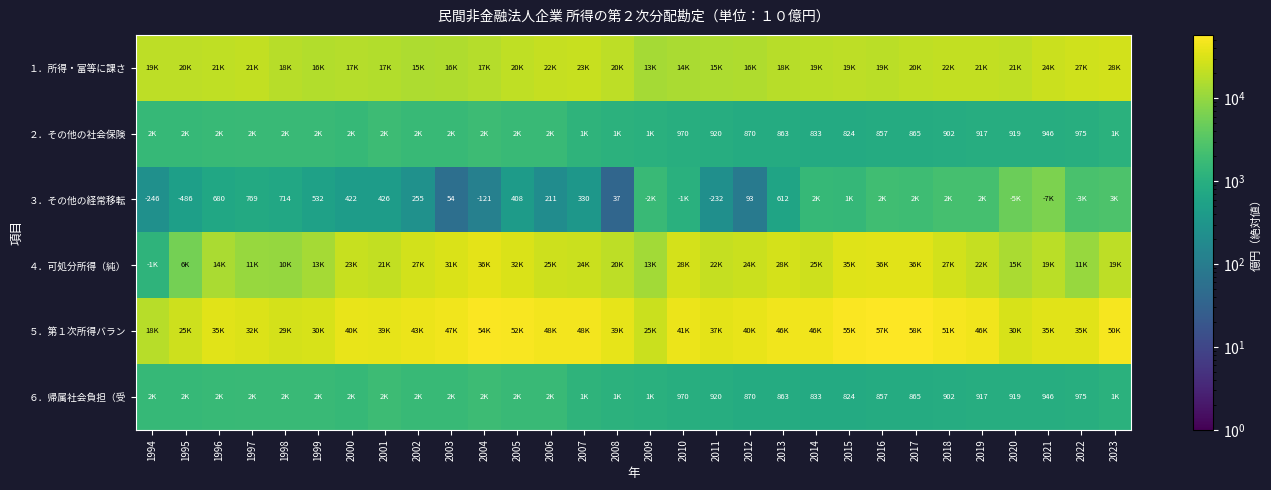

List the labels in order of ４．可処分所得（純） value, largest first.

2004, 2017, 2016, 2015, 2005, 2003, 2010, 2013, 2018, 2002, 2014, 2006, 2007, 2012, 2000, 2011, 2019, 2001, 2008, 2023, 2021, 2020, 1996, 1999, 2009, 2022, 1997, 1998, 1995, 1994